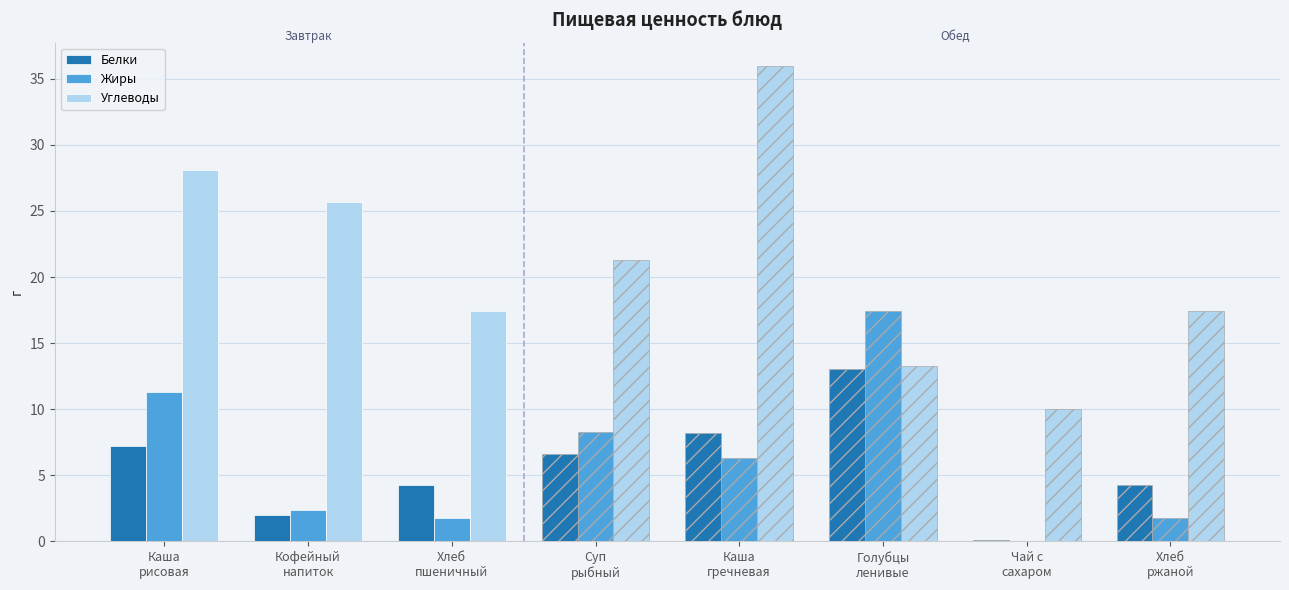

Which series has the largest range (max minus min)?

Углеводы